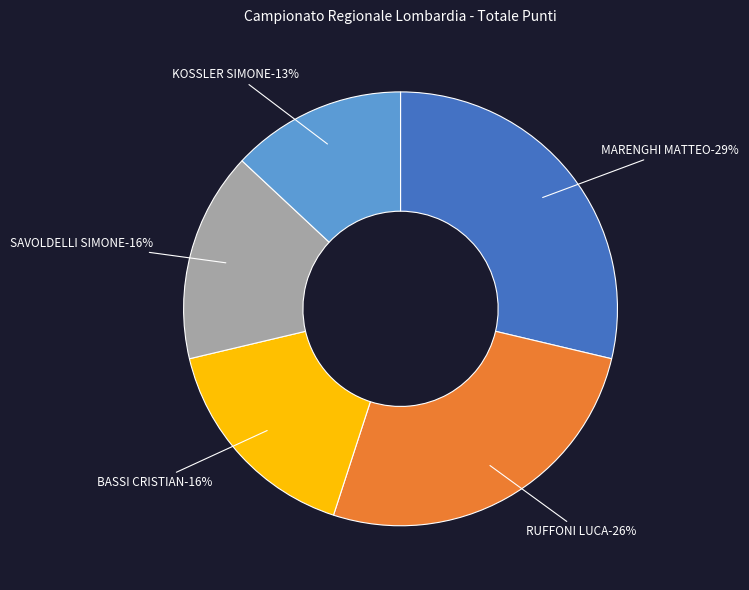

What is the total percentage of KOSSLER SIMONE and RUFFONI LUCA?

39.3%